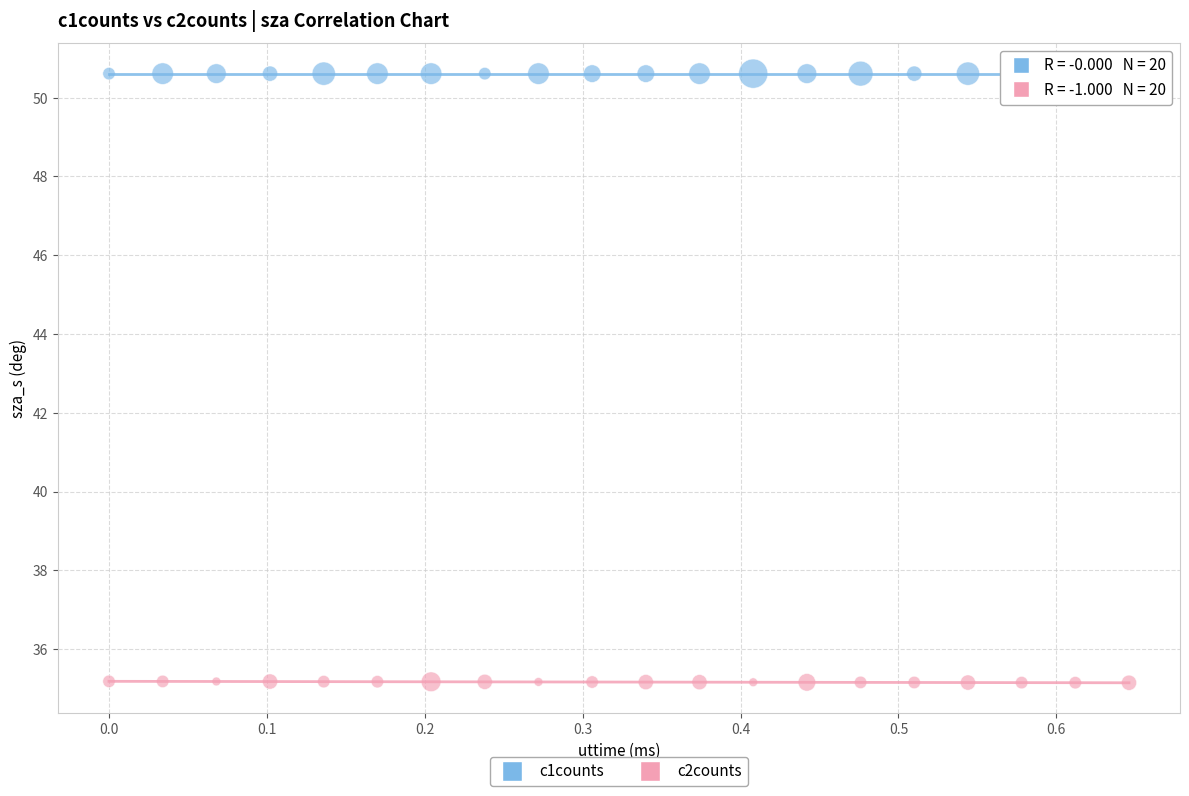

How many data points are displayed?

40